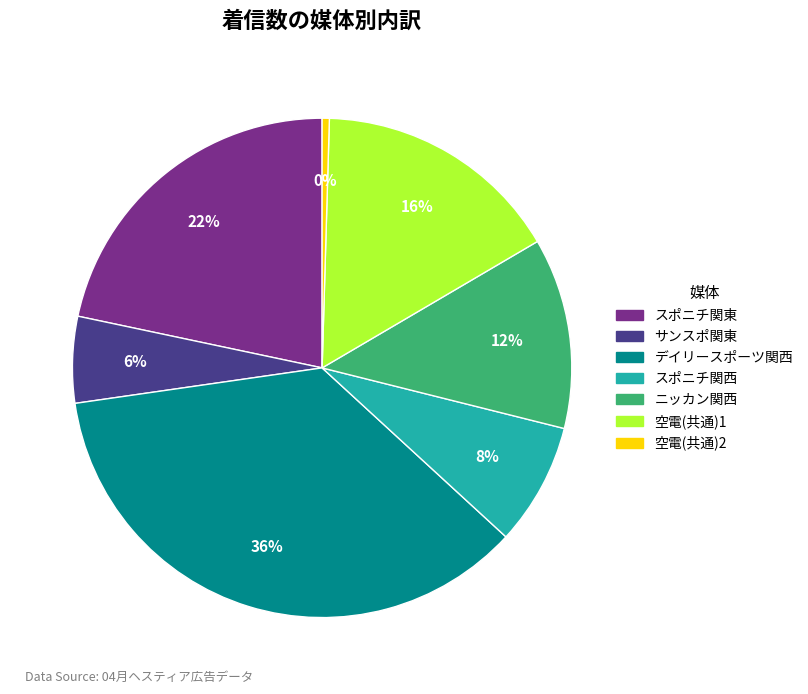

How many slices are in this pie chart?

7